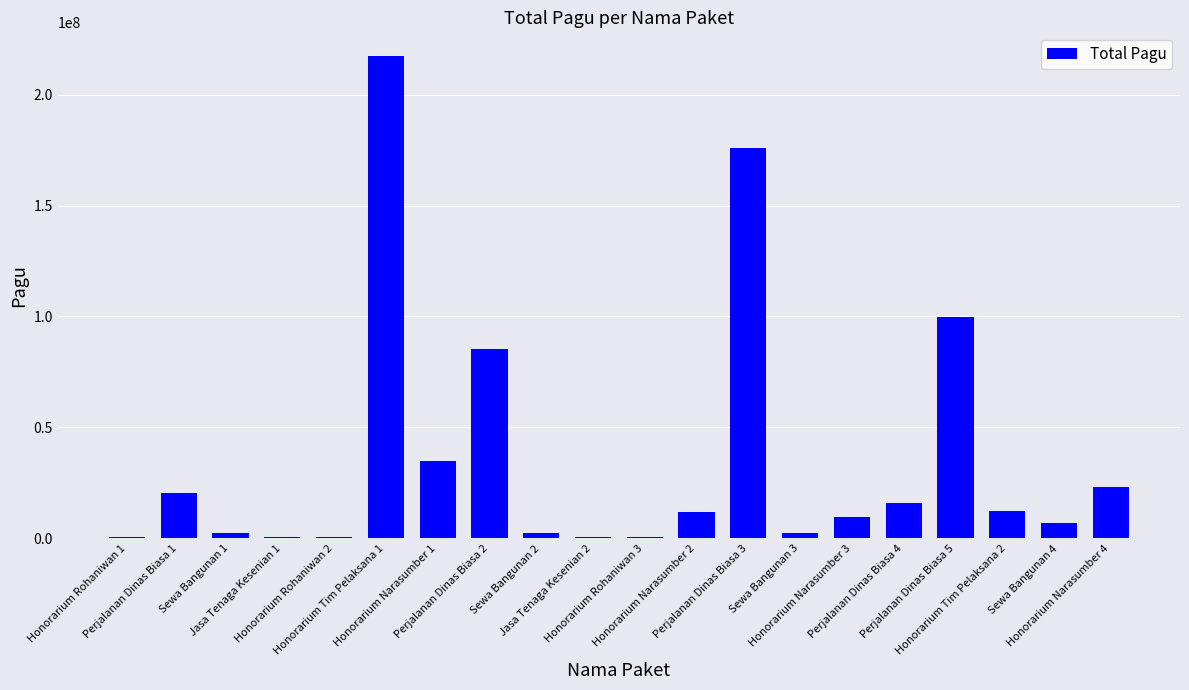

Are the bars horizontal?

No